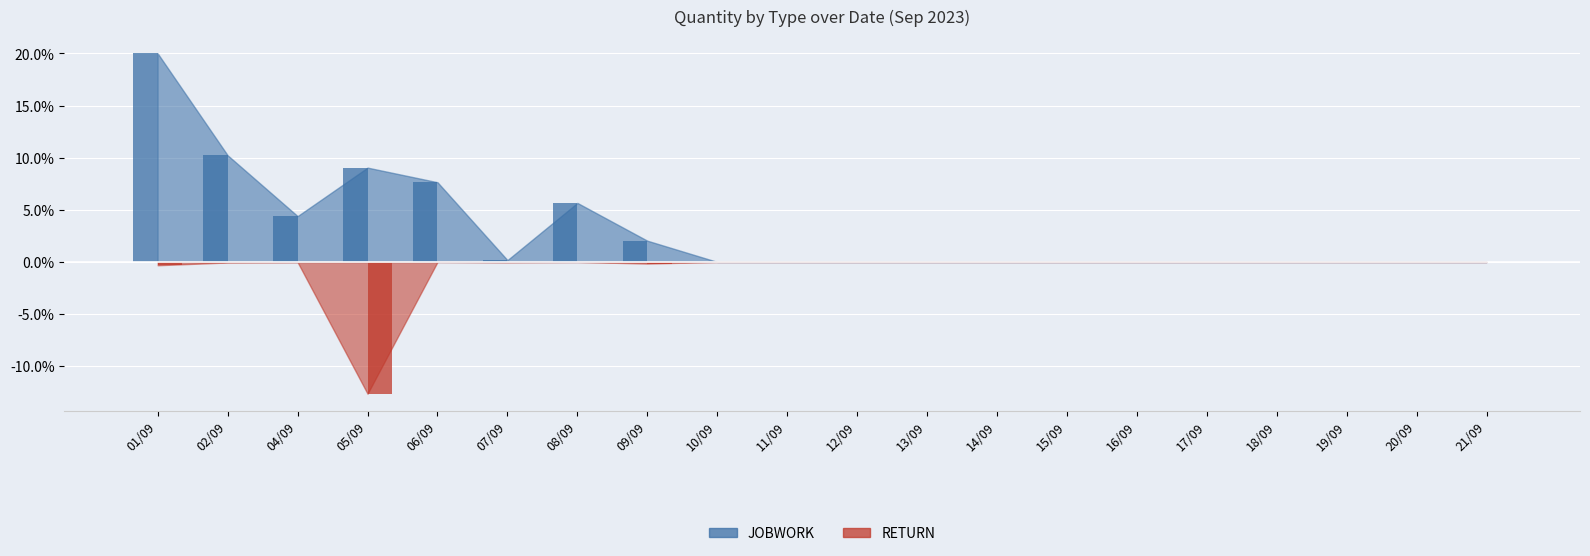

What is the sum of all RETURN values?

-13.2